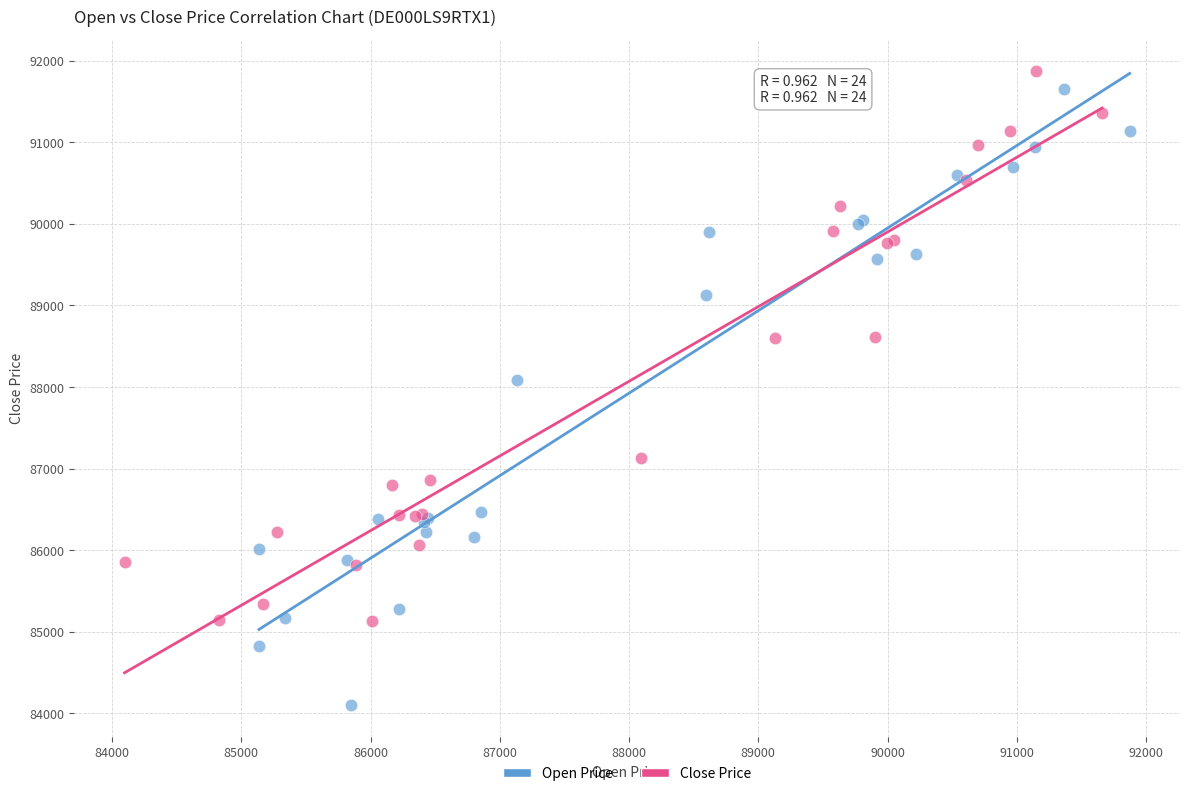

Which series reaches the minimum Y coordinate?

Open Price